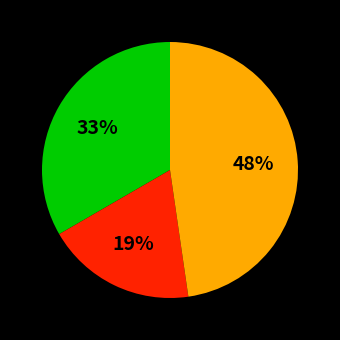

To the nearest percent, what is the difference between the largest and smallest slice percentages?

29%